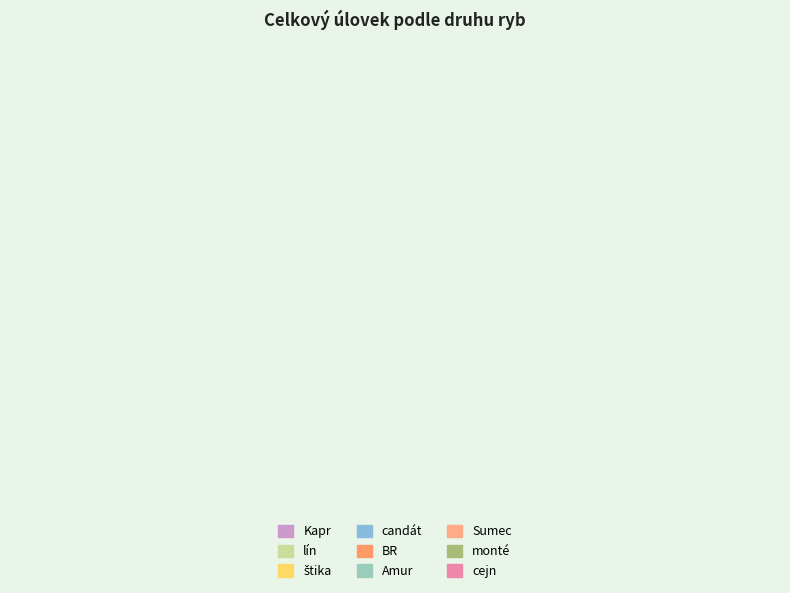

Is candát the majority of the pie?

No